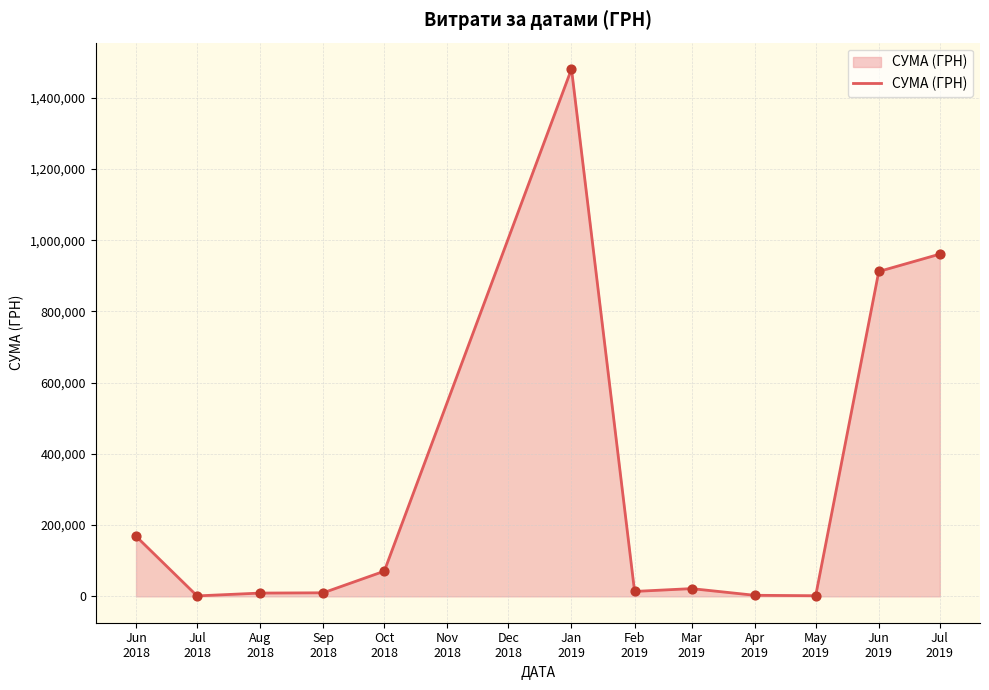

What is the maximum value shown in the chart?

1480713.3